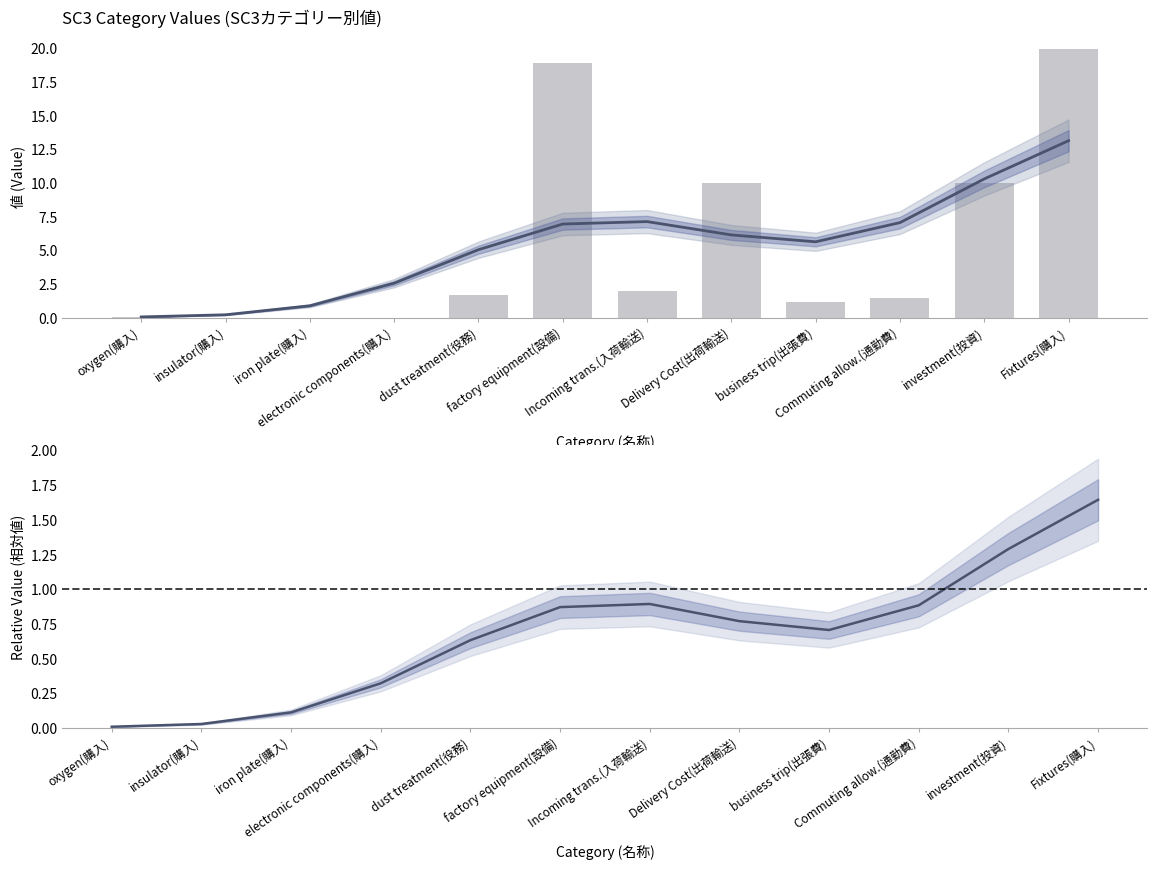

At which label is Normalized ratio closest to 0?

oxygen(購入)